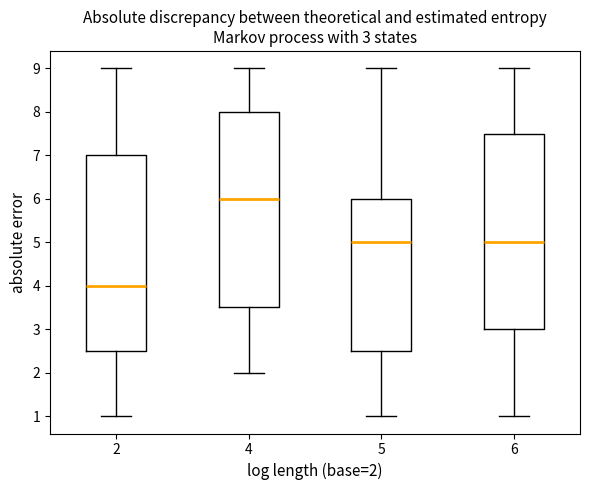

Which box's median line is the highest?

4